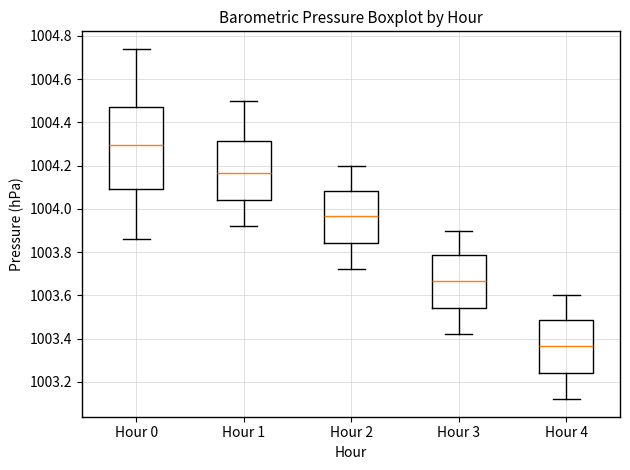

Where does the median line of the box for Hour 4 sit on the y-axis? The values are not printed on the chart, so give them approximately, as read against the axis.

1003.36